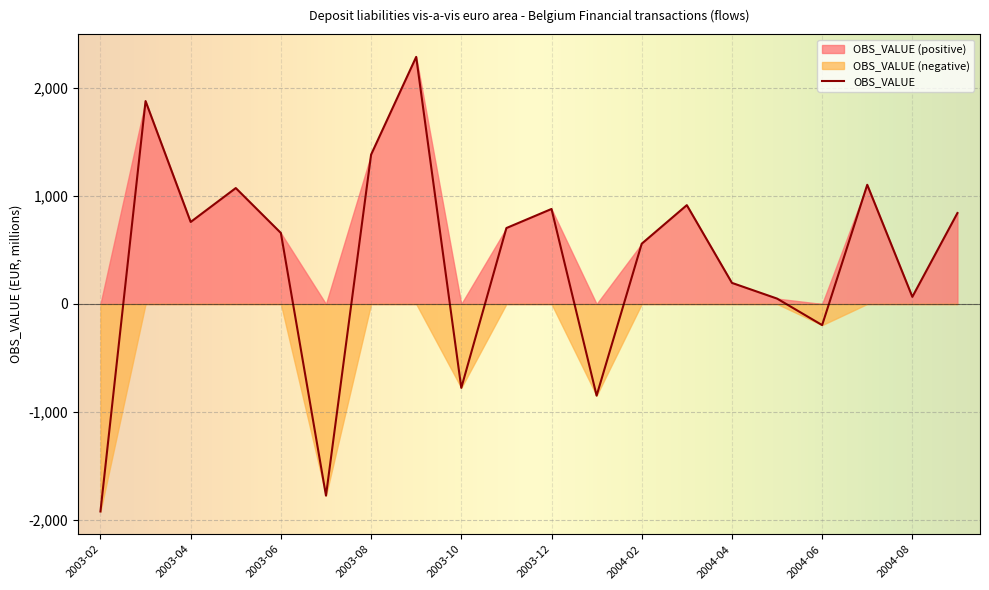

Where does the data first go above 702?

2003-03